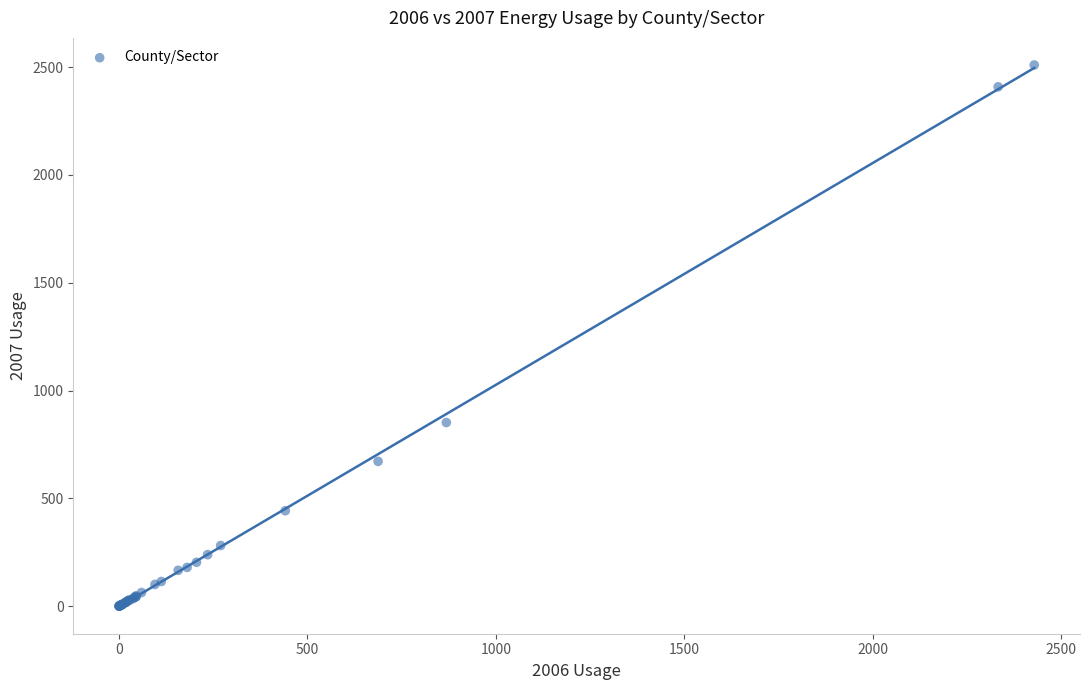

What Y value in the scatter plot is closest to 1255?

851.8